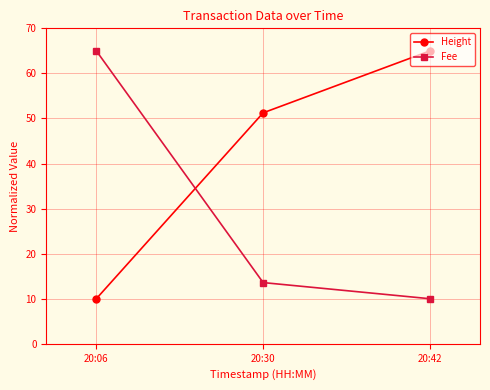

Which category has the highest value in the Fee series?

20:06